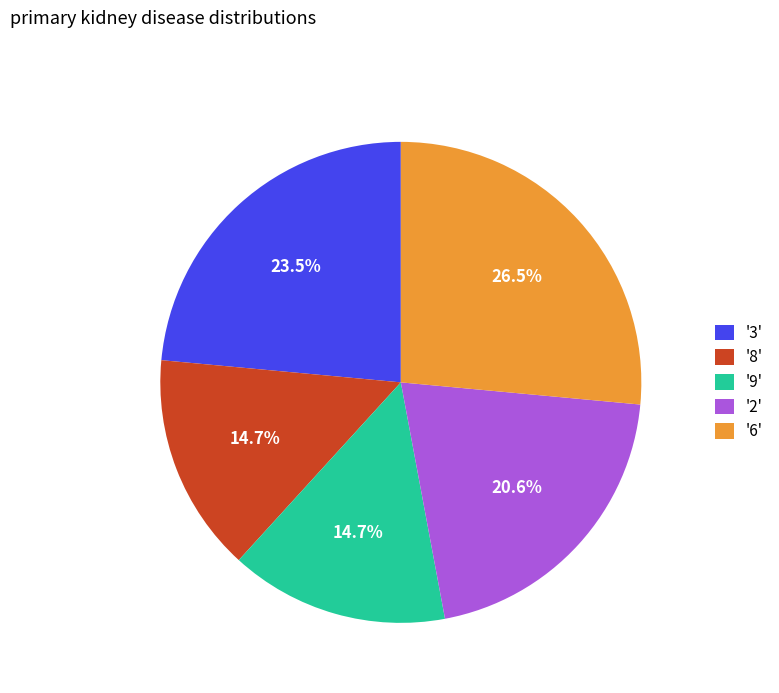

Which slice is the largest?

'6'